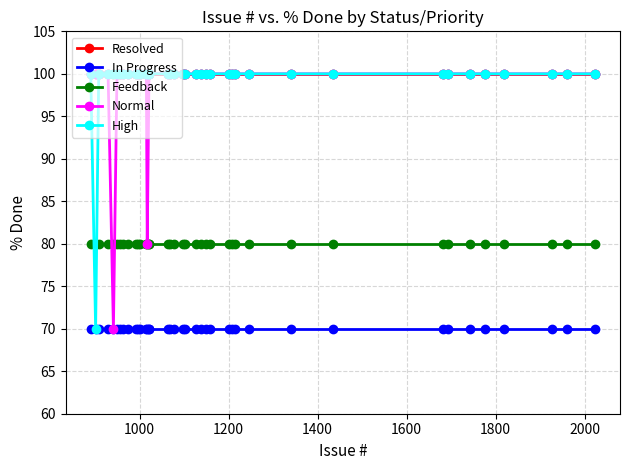

What is the value of the High point at the 9th from the left?

100